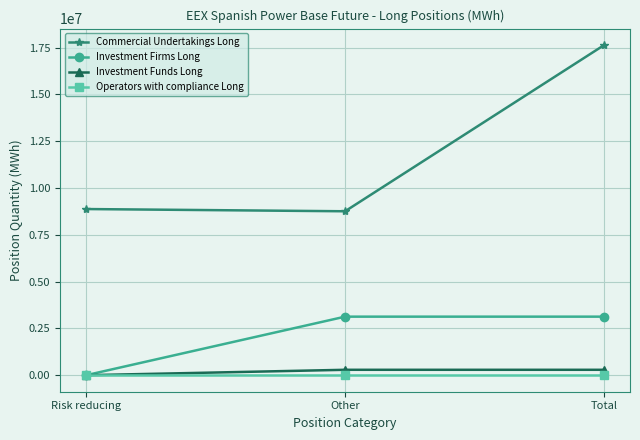

What is the minimum value for Commercial Undertakings Long?

8759954